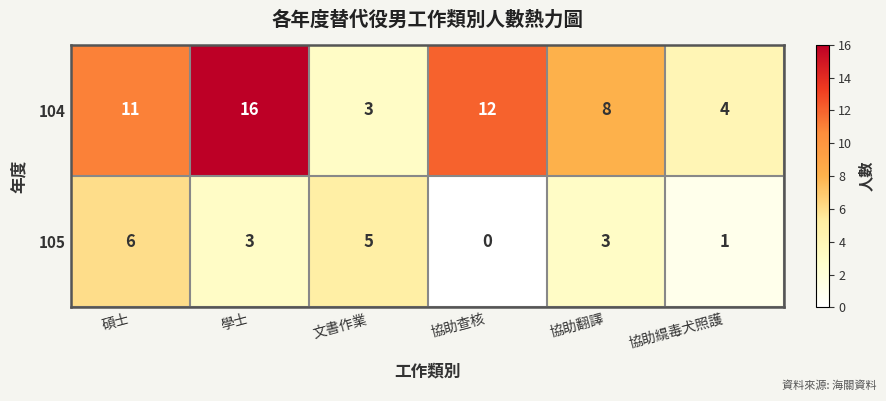

Which series has the largest range (max minus min)?

104